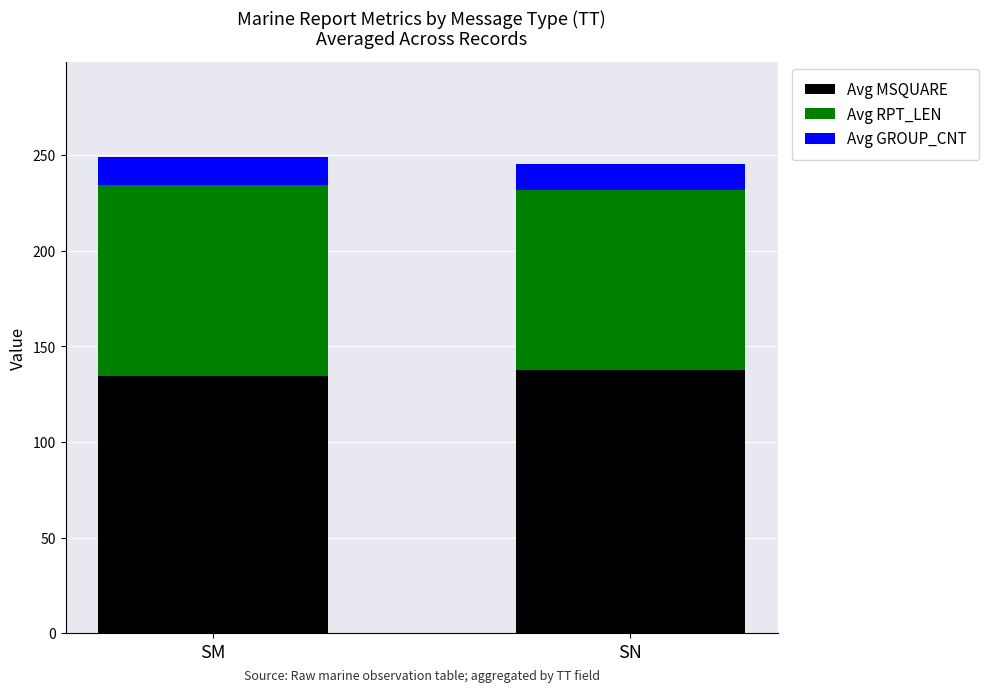

What is the average value of the Avg MSQUARE series?

136.1